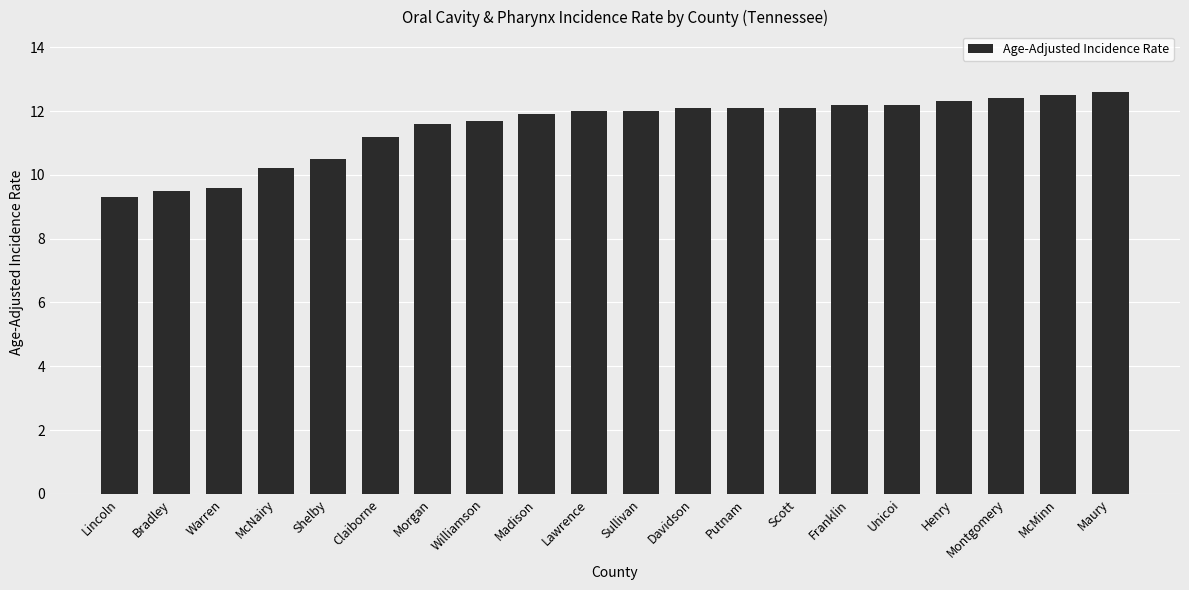

Reading left to right, extract all data points from this chart.

Lincoln=9.3	Bradley=9.5	Warren=9.6	McNairy=10.2	Shelby=10.5	Claiborne=11.2	Morgan=11.6	Williamson=11.7	Madison=11.9	Lawrence=12.0	Sullivan=12.0	Davidson=12.1	Putnam=12.1	Scott=12.1	Franklin=12.2	Unicoi=12.2	Henry=12.3	Montgomery=12.4	McMinn=12.5	Maury=12.6